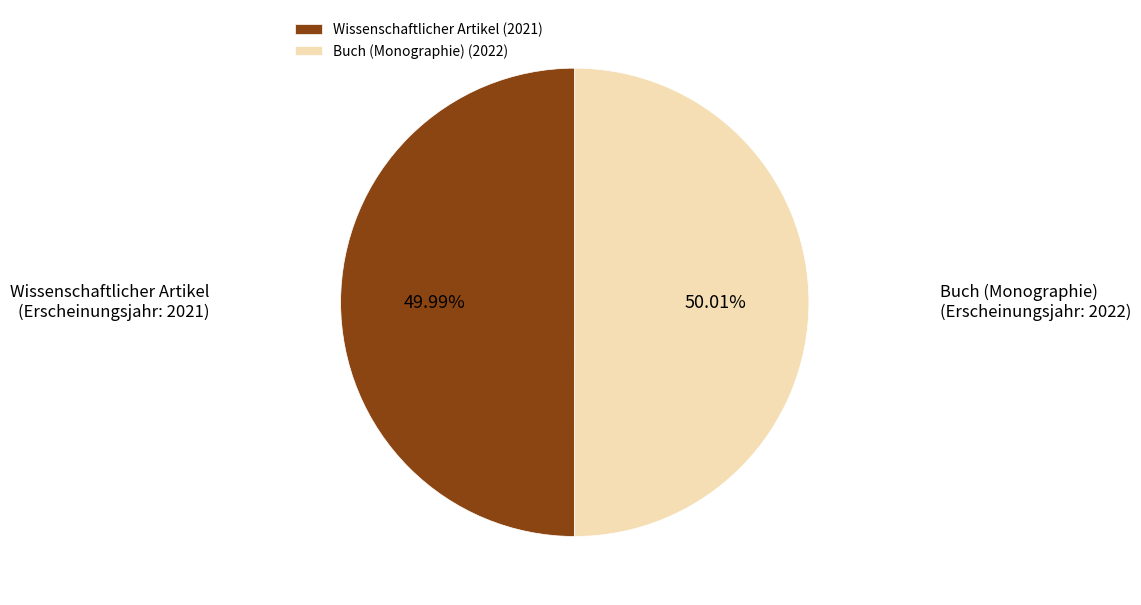

What is the ratio of the value at Wissenschaftlicher Artikel (2021) to the value at Buch (Monographie) (2022)?

1.0